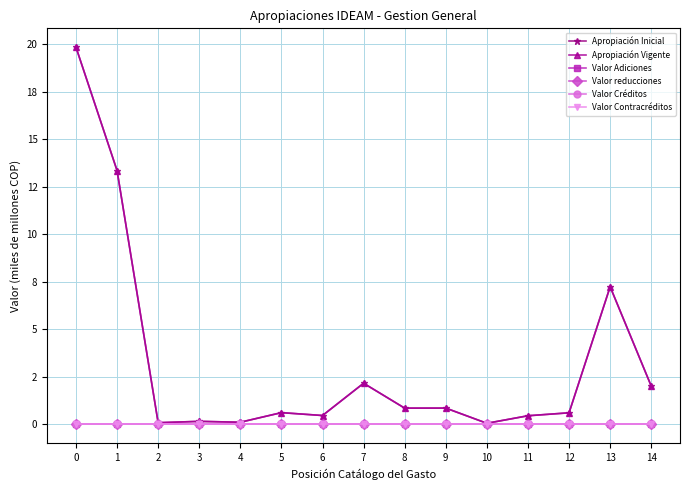

Is this an area chart (filled region under the line)?

No